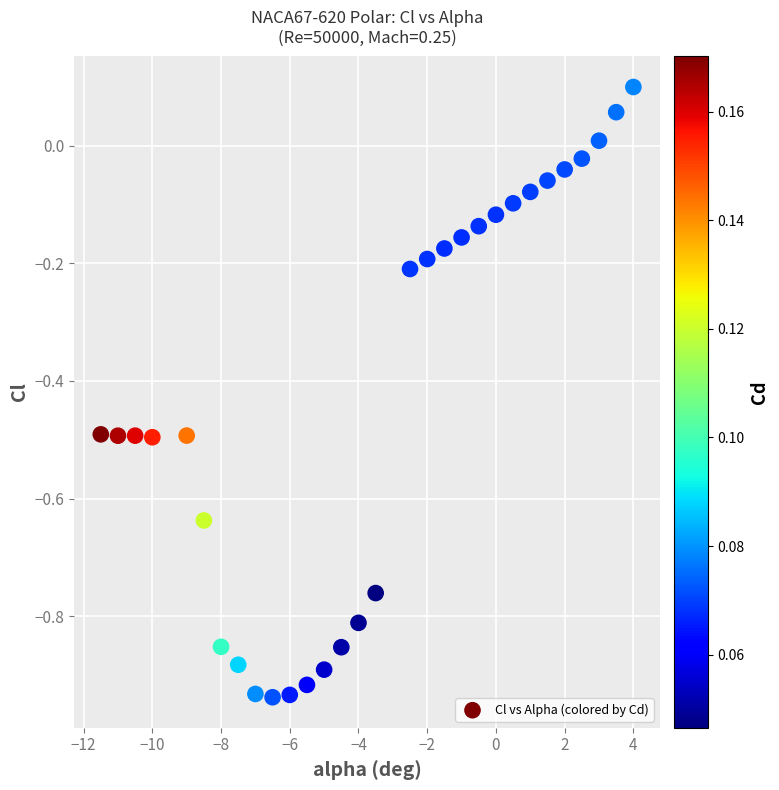

What is the range of Y values (max minus min)?

1.0